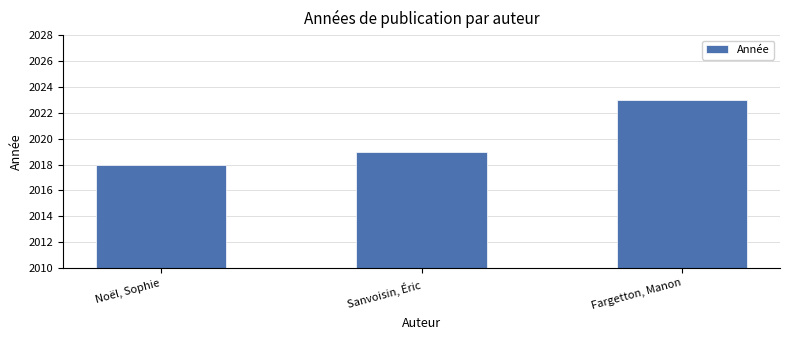

Reading right to left, extract all data points from this chart.

2023	2019	2018